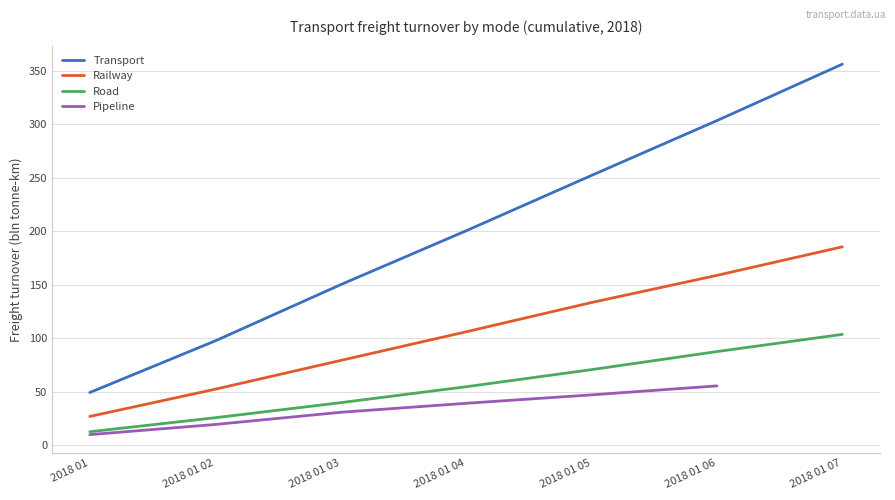

Rank the series by their maximum value, from highest to lowest.

Transport, Railway, Road, Pipeline